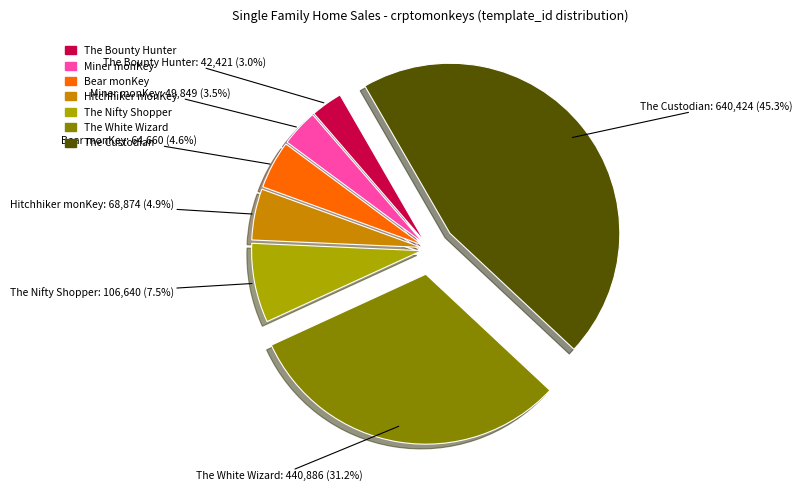

Approximately how many times larger is the value at Bear monKey compared to The Nifty Shopper?

0.6